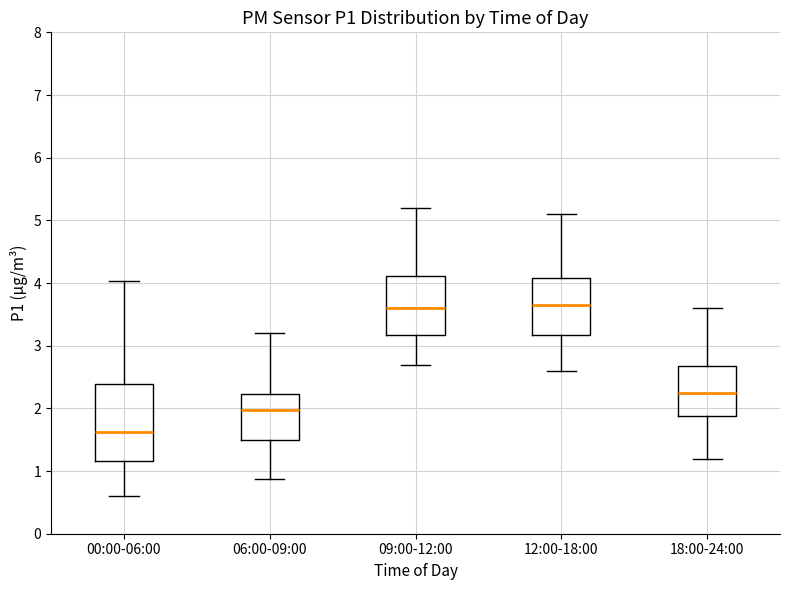

Reading left to right, read every box against the y-axis: the position of its median line, the range the box covers, and the ends of its whiskers. The values are not printed on the chart, so give them approximately, as read against the axis.

00:00-06:00: median 1.6, box 1.2 to 2.4, whiskers 0.6 to 4.0
06:00-09:00: median 2.0, box 1.5 to 2.2, whiskers 0.9 to 3.2
09:00-12:00: median 3.6, box 3.2 to 4.1, whiskers 2.7 to 5.2
12:00-18:00: median 3.7, box 3.2 to 4.1, whiskers 2.6 to 5.1
18:00-24:00: median 2.3, box 1.9 to 2.7, whiskers 1.2 to 3.6